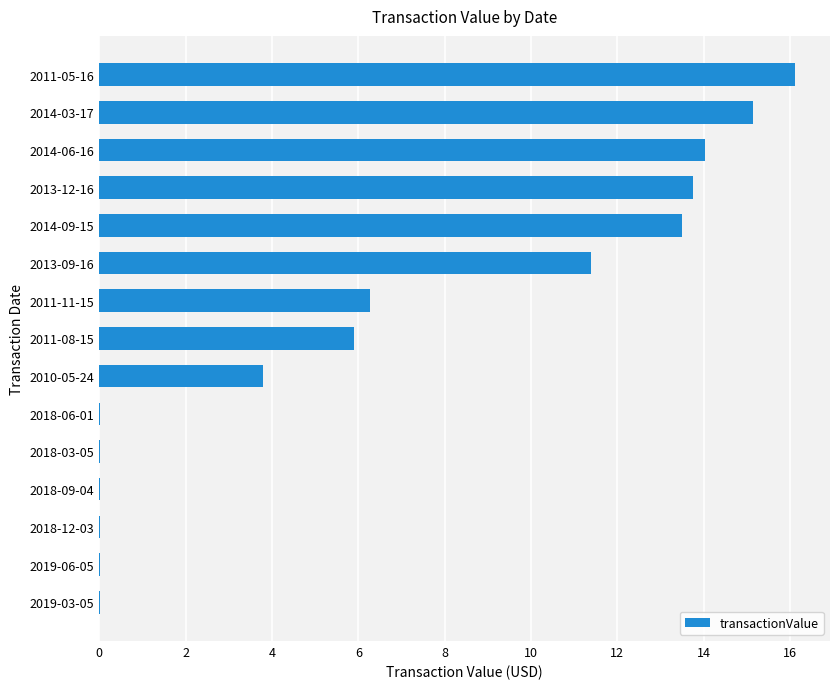

What is the change in value from 2014-09-15 to 2011-05-16?

+2.6